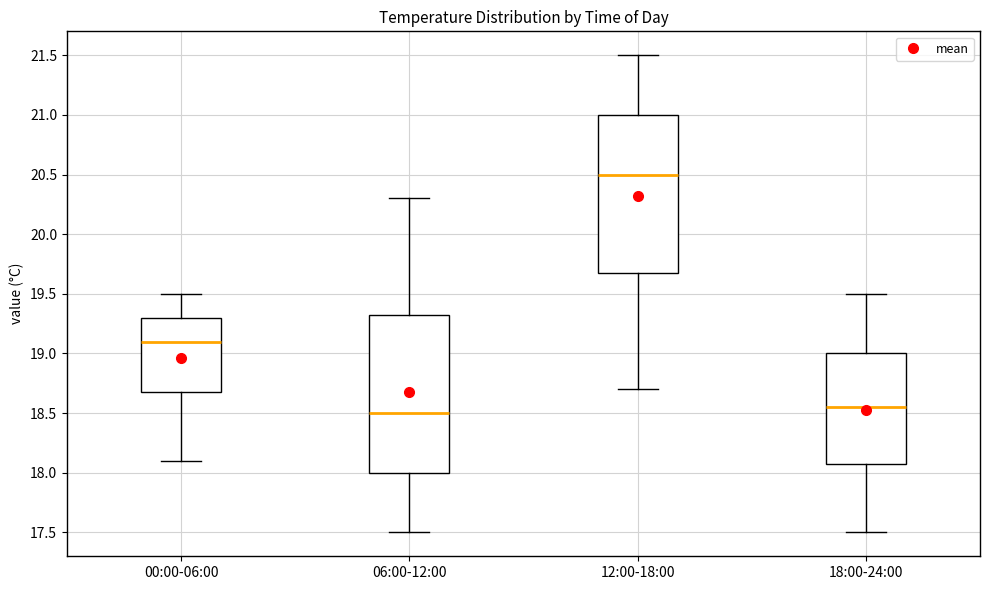

Reading left to right, read every box against the y-axis: the position of its median line, the range the box covers, and the ends of its whiskers. The values are not printed on the chart, so give them approximately, as read against the axis.

00:00-06:00: median 19.10, box 18.70 to 19.30, whiskers 18.10 to 19.50
06:00-12:00: median 18.50, box 18.00 to 19.35, whiskers 17.50 to 20.30
12:00-18:00: median 20.50, box 19.70 to 21.00, whiskers 18.70 to 21.50
18:00-24:00: median 18.55, box 18.10 to 19.00, whiskers 17.50 to 19.50